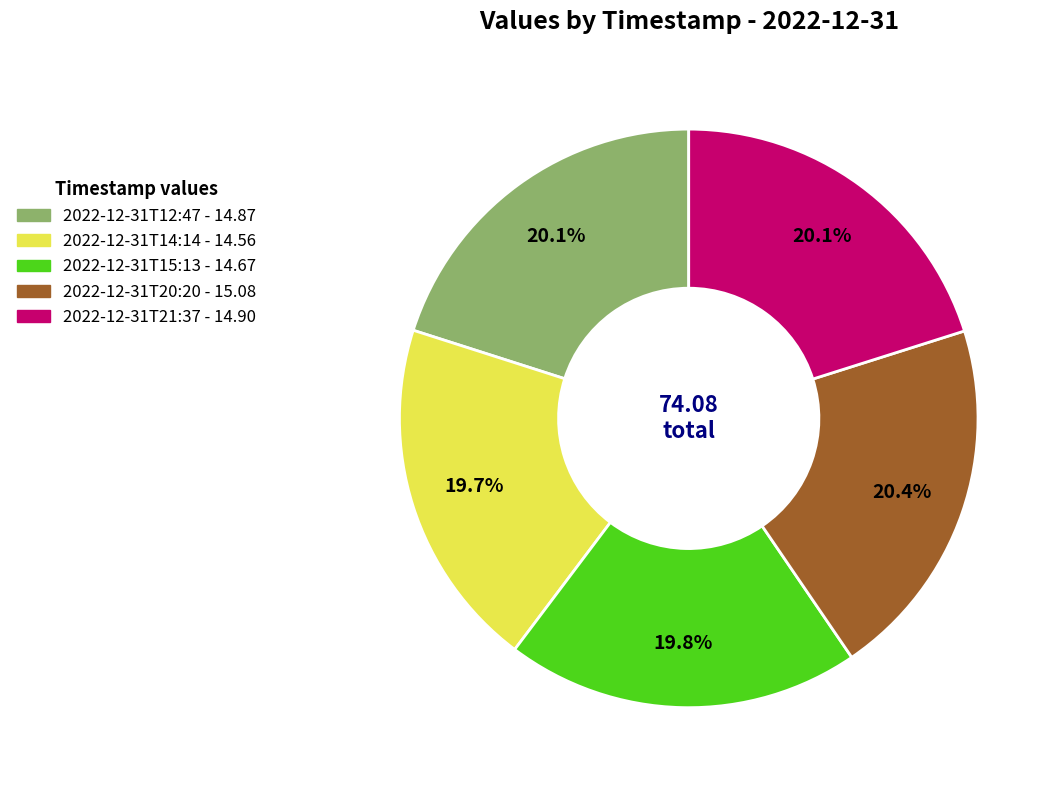

What is the ratio of the value at 2022-12-31T20:20 to the value at 2022-12-31T12:47?

1.0